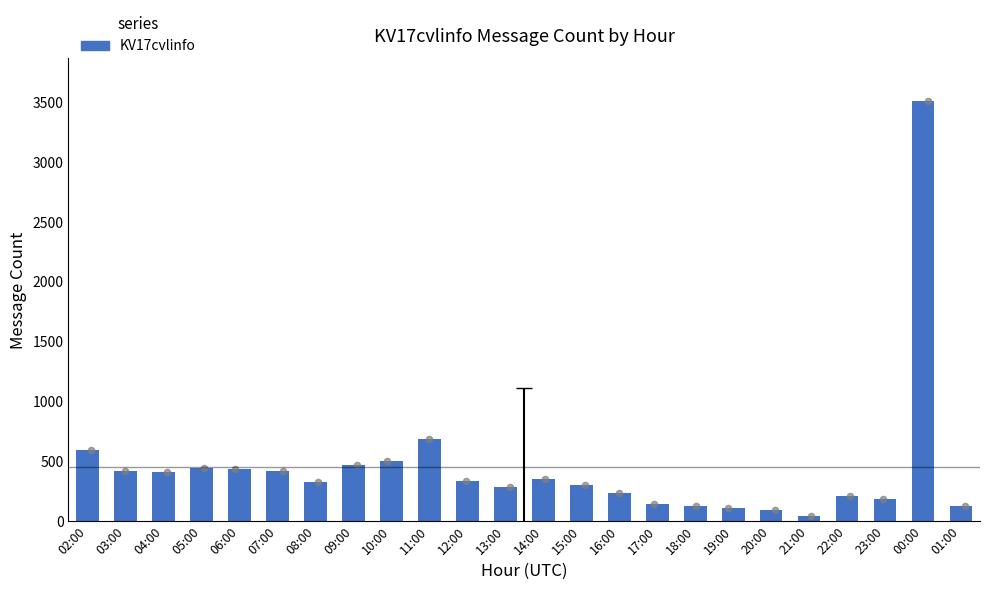

What is the change in value from 05:00 to 18:00?

-318